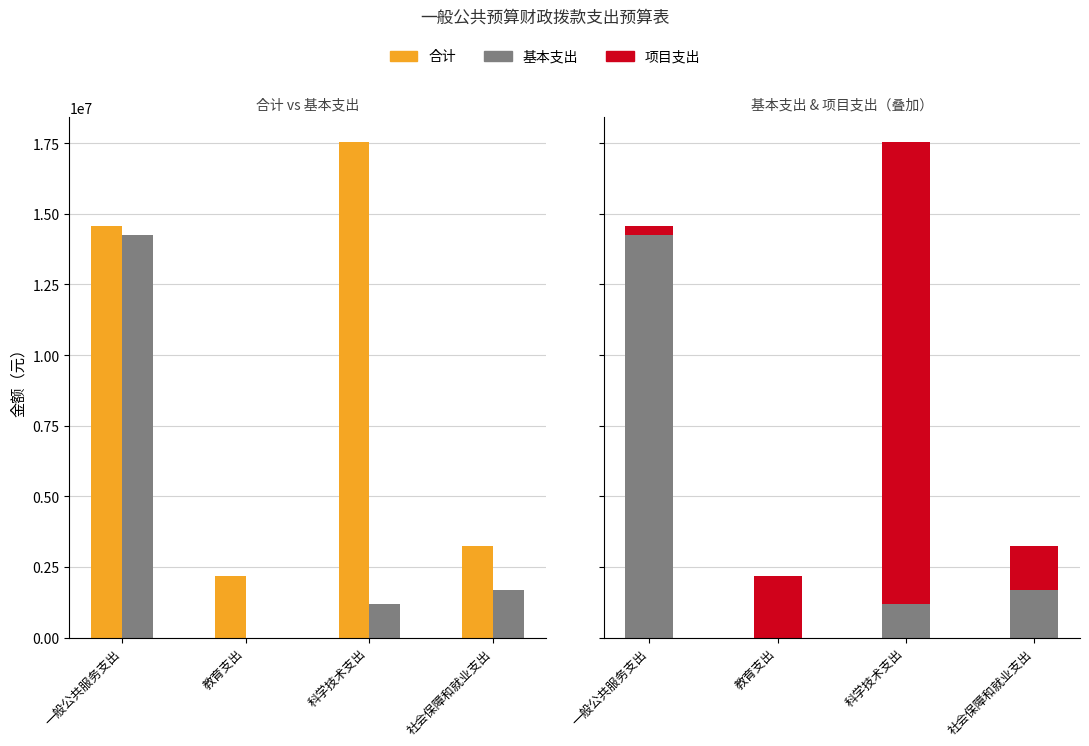

List the series in order of their overall mean, highest first.

合计, 项目支出, 基本支出